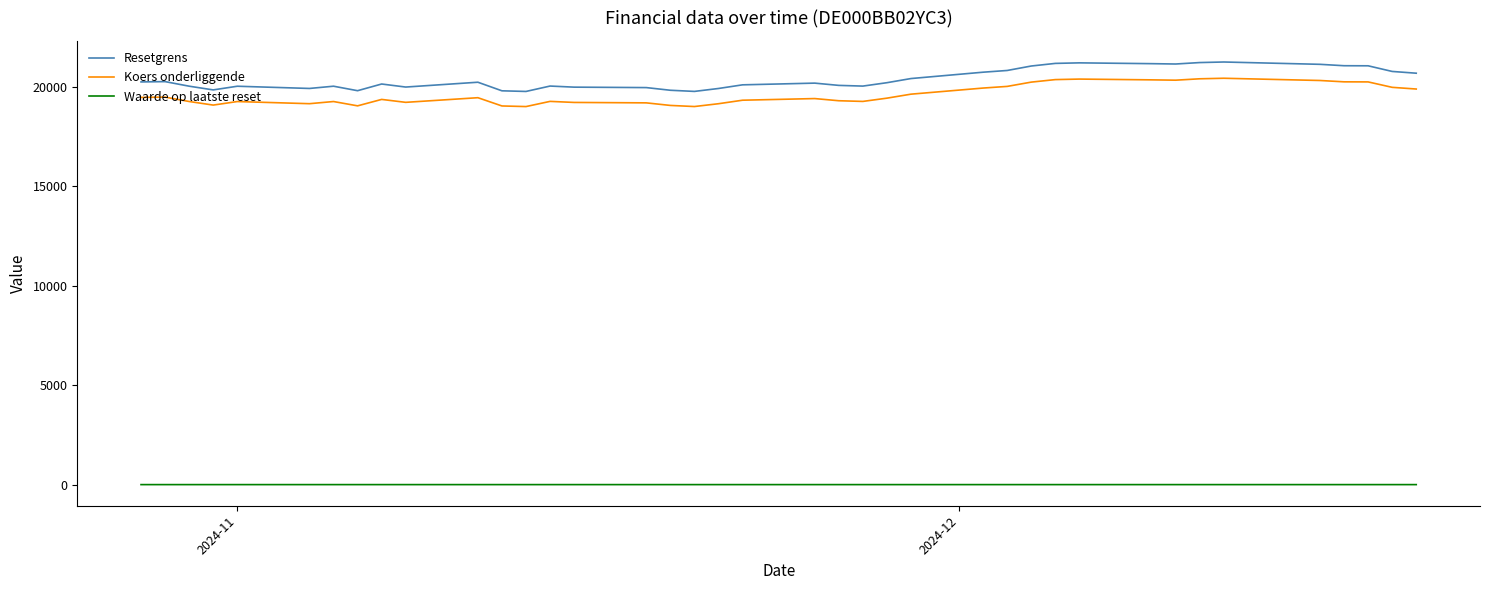

True or false: Koers onderliggende and Resetgrens cross at least once.

False